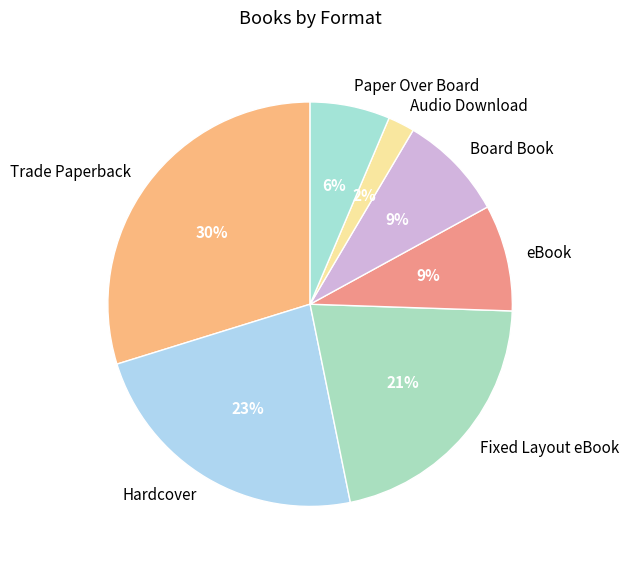

Do Hardcover and Trade Paperback together represent more than half of the pie?

Yes